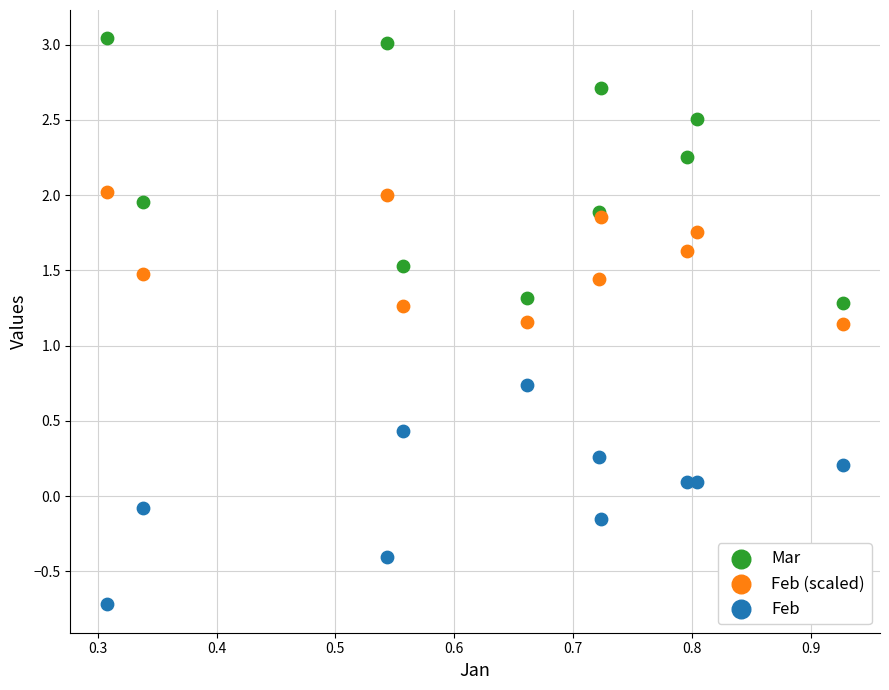

Which series reaches the minimum Y coordinate?

Feb